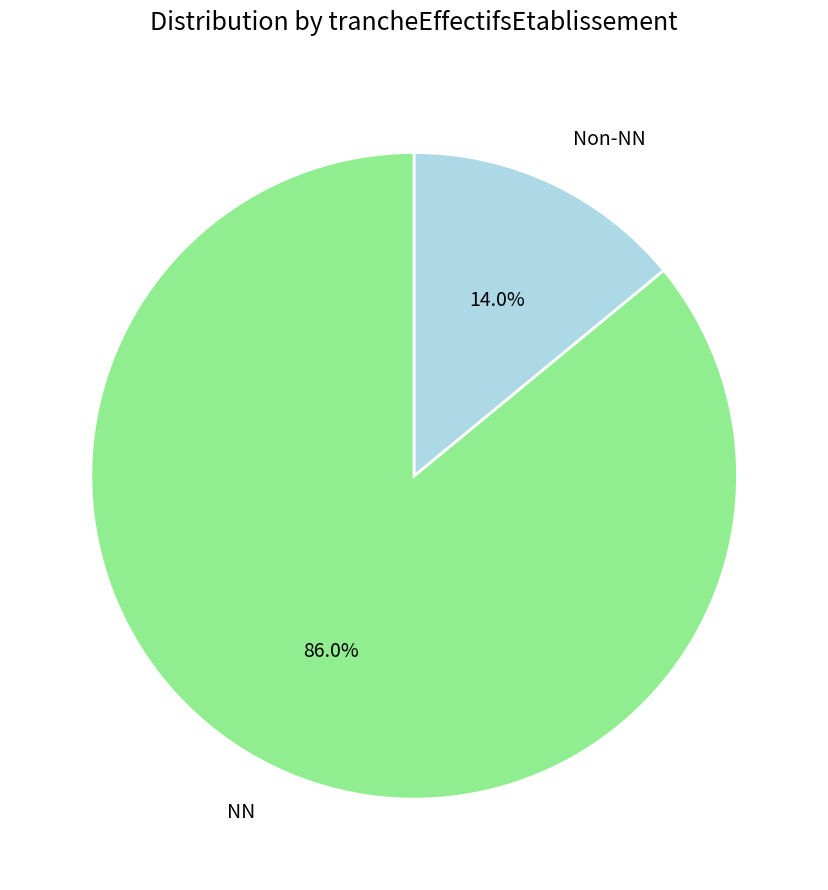

How many segments does this pie chart have?

2